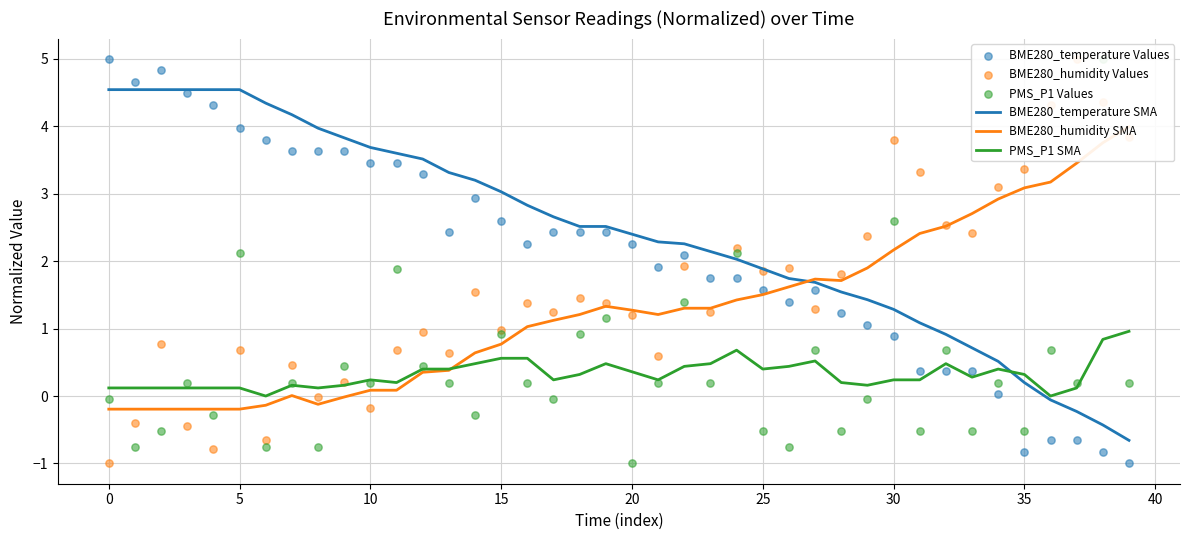

True or false: PMS_P1 SMA has a value of 0.4 at 25.

True